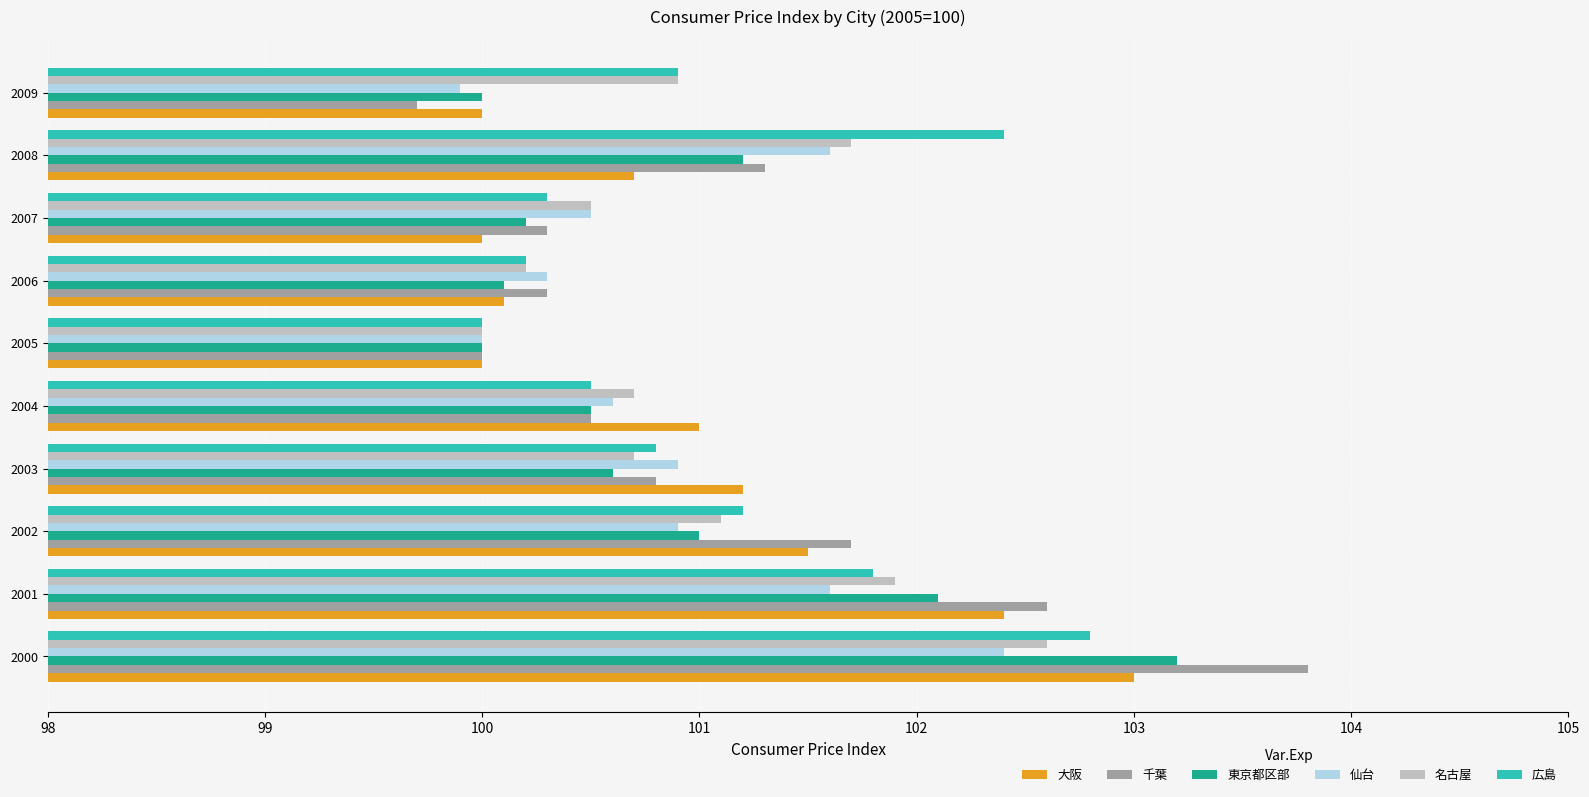

What is the average value of the 広島 series?

101.1